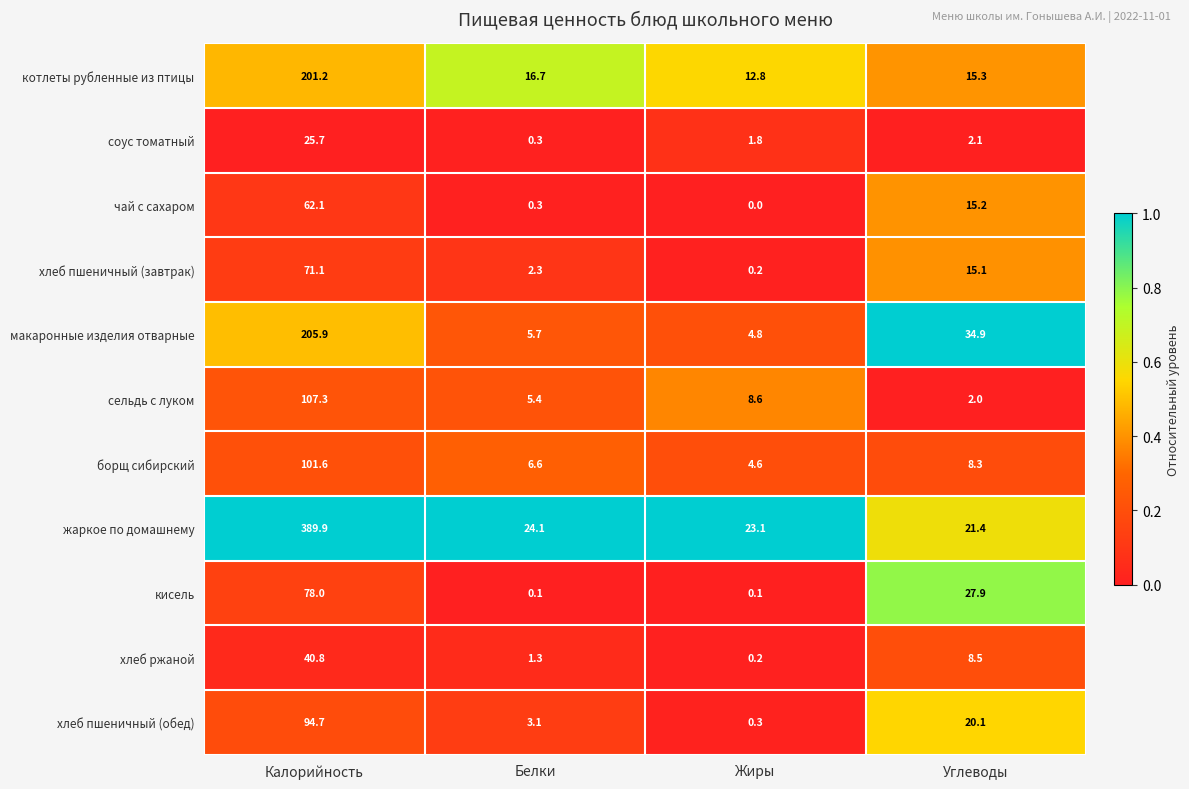

Which series has the widest spread of values?

жаркое по домашнему